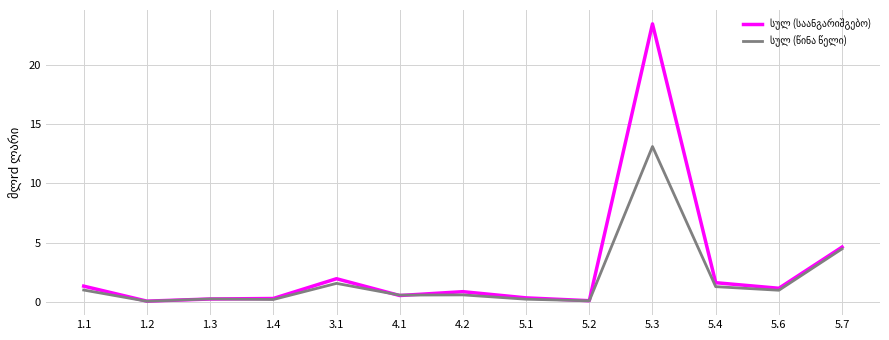

What is the greatest value displayed?

23.5